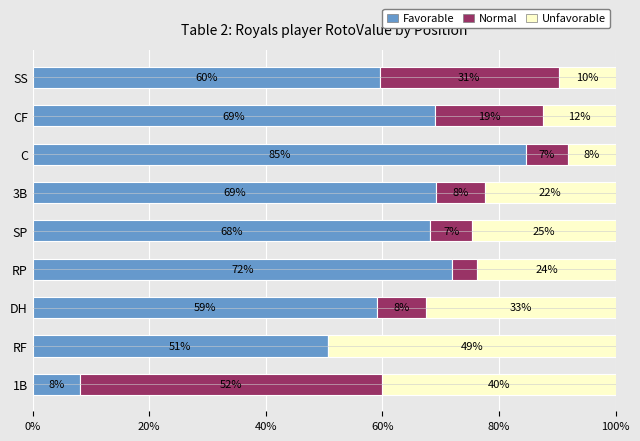

What are all the series names shown in the legend?

Favorable, Normal, Unfavorable